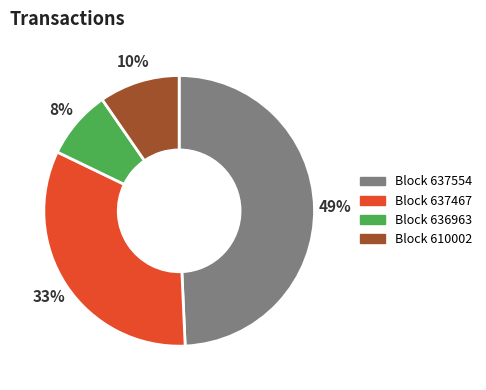

To the nearest percent, what is the difference between the largest and smallest slice percentages?

41%